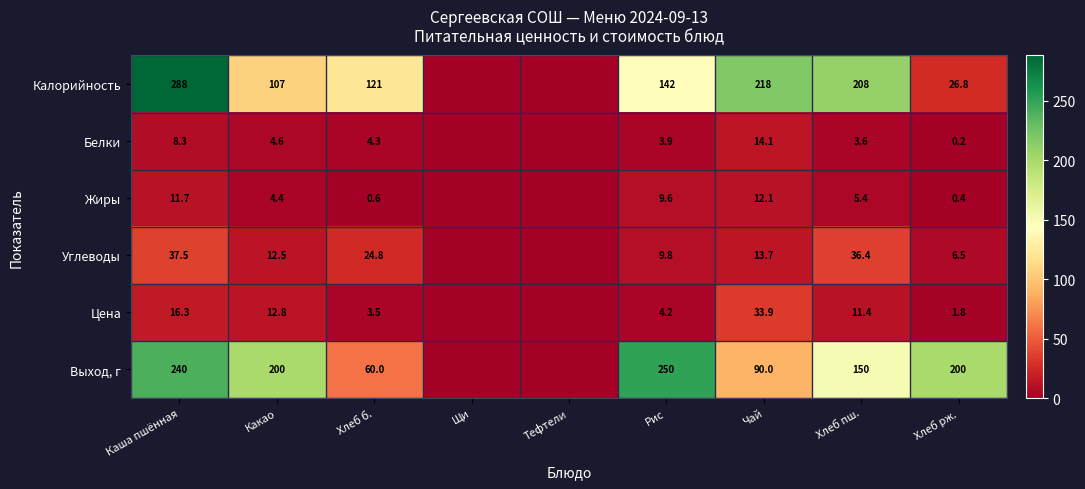

What is the difference between the highest and lowest values at Хлеб рж.?

199.8